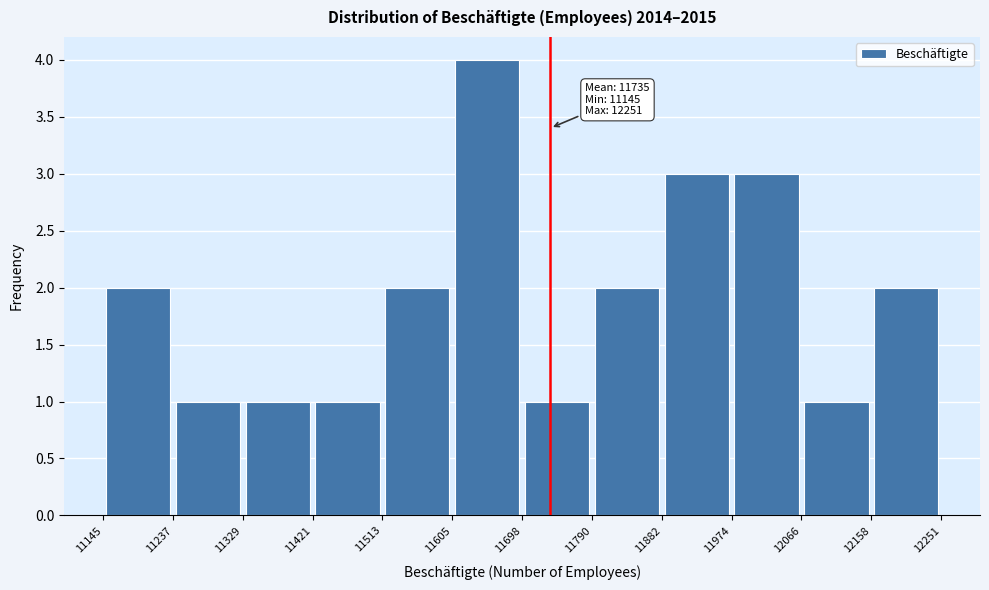

Over which range of the x-axis is the bar tallest?

11605 to 11698